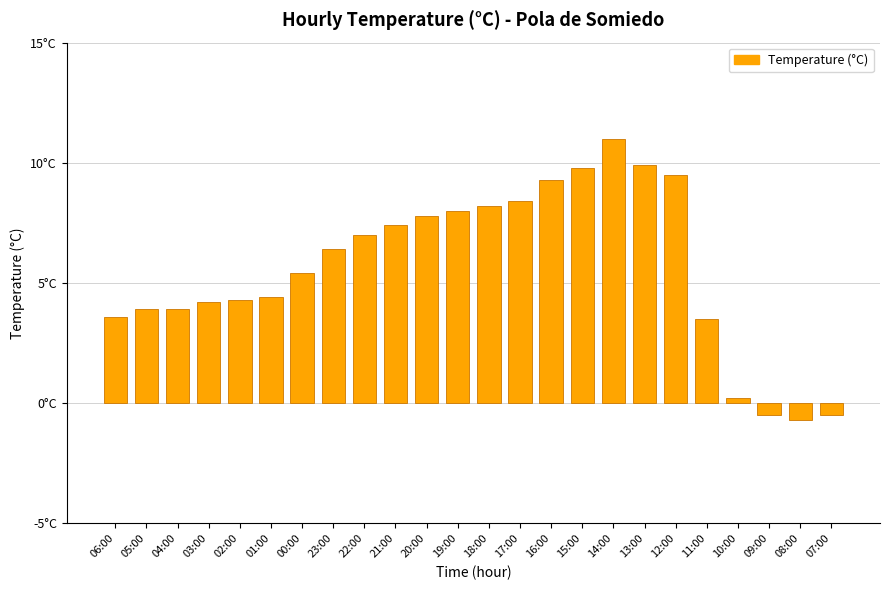

Are the bars horizontal?

No